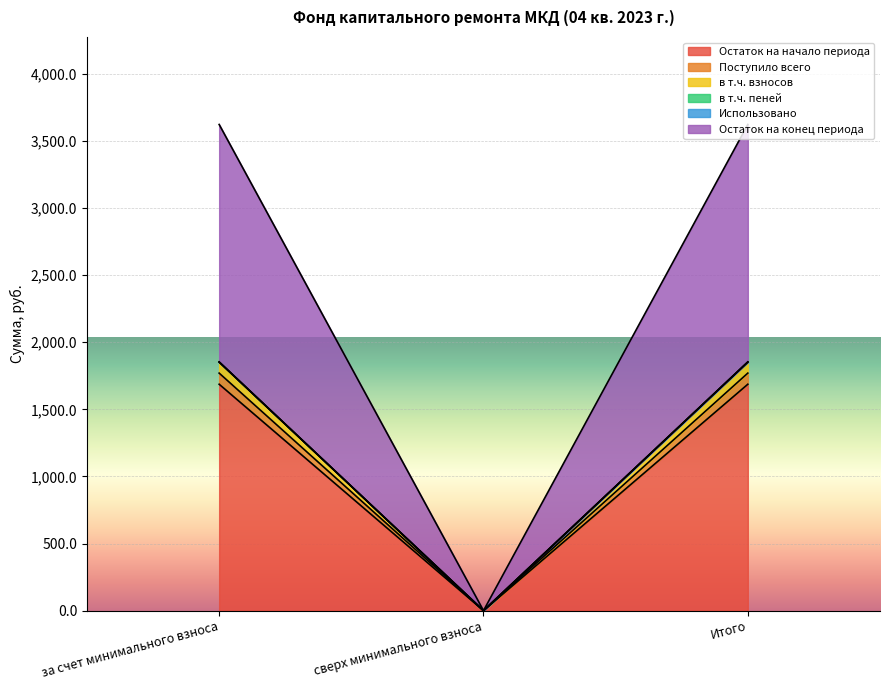

Is it true that Остаток на начало периода equals 1687.3 at за счет минимального взноса?

True